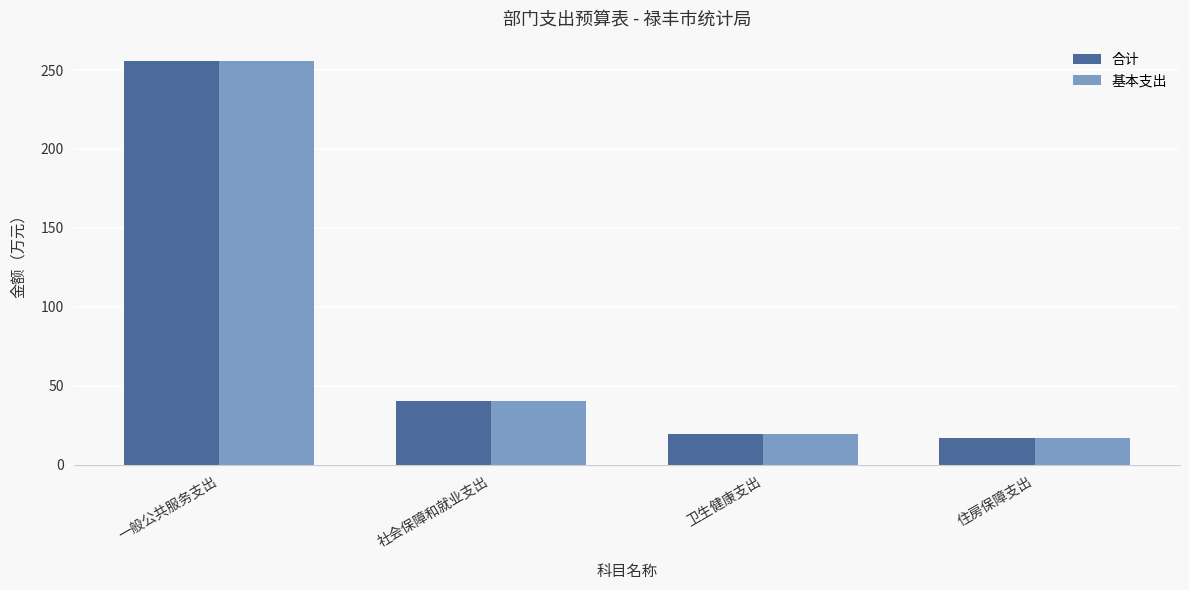

Reading left to right, list all the values displayed in this chart.

合计: 一般公共服务支出=255.8	社会保障和就业支出=40.2	卫生健康支出=19.7	住房保障支出=17.1
基本支出: 一般公共服务支出=255.8	社会保障和就业支出=40.2	卫生健康支出=19.7	住房保障支出=17.1